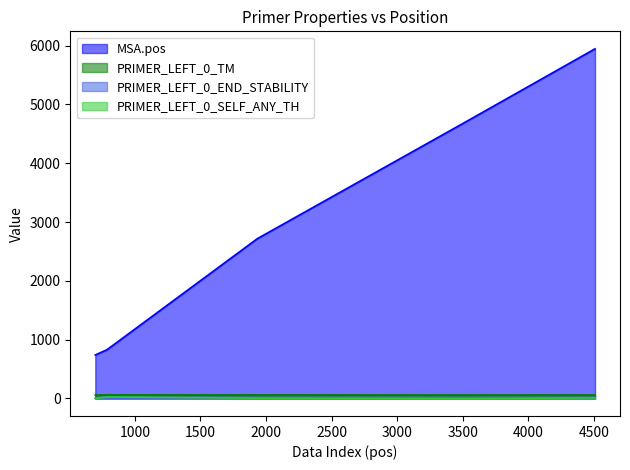

What is the sum of all PRIMER_LEFT_0_SELF_ANY_TH values?

40.6